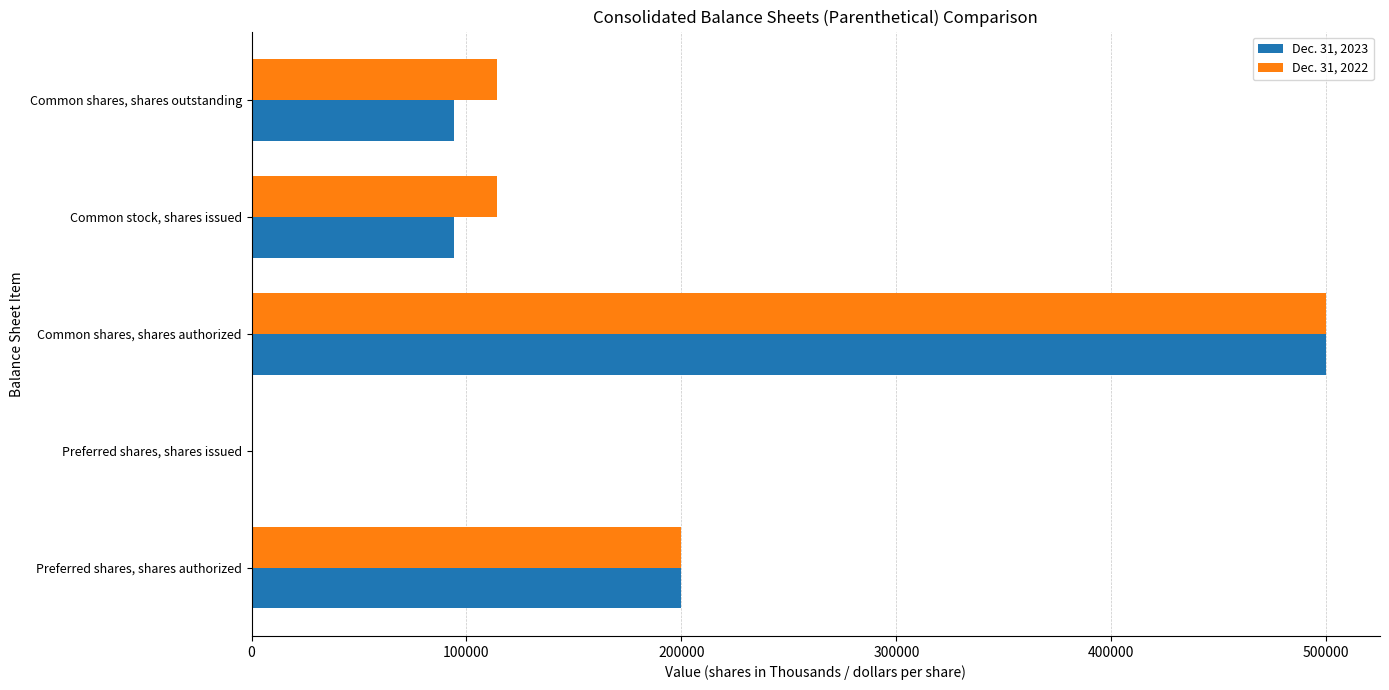

Which series changed the most between Preferred shares, shares authorized and Common stock, shares issued?

Dec. 31, 2023